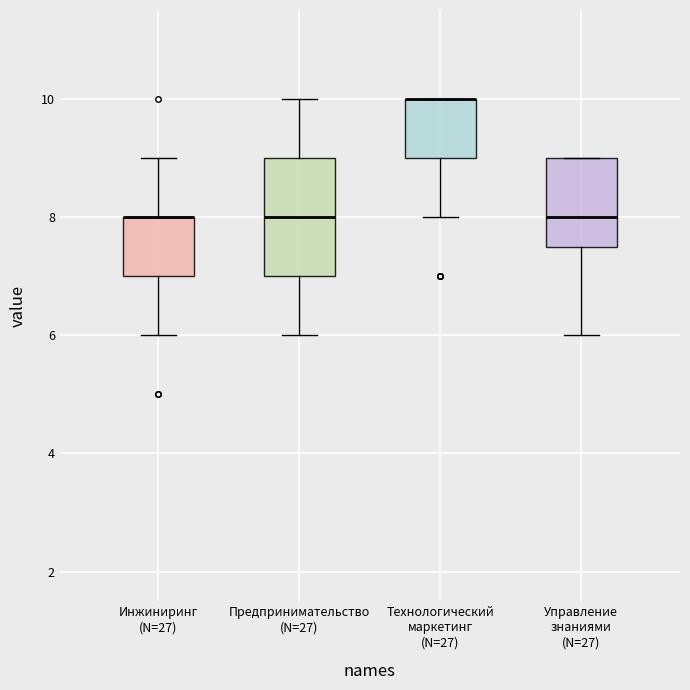

Where does the upper whisker of the box for Инжиниринг (N=27) end on the y-axis? The values are not printed on the chart, so give them approximately, as read against the axis.

9.0